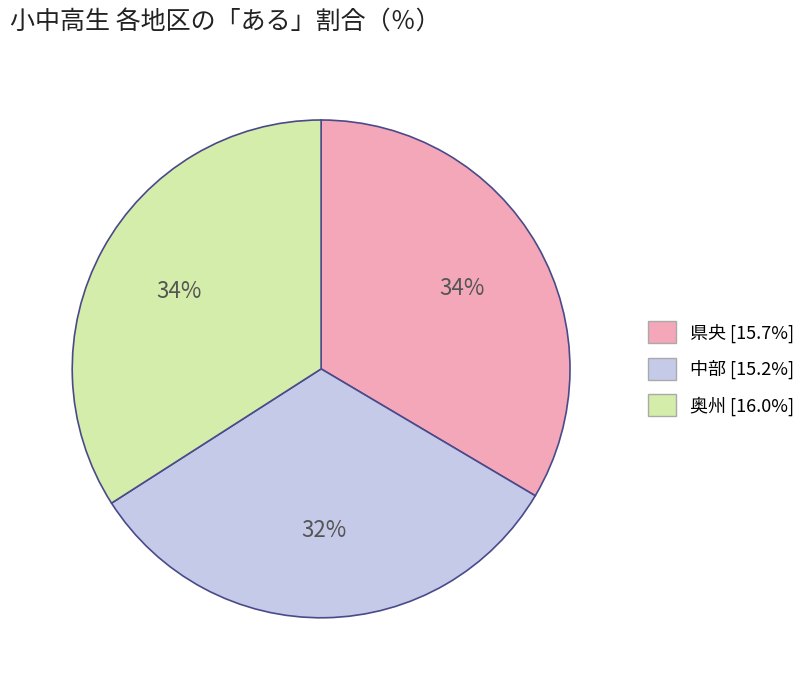

How many slices are in this pie chart?

3